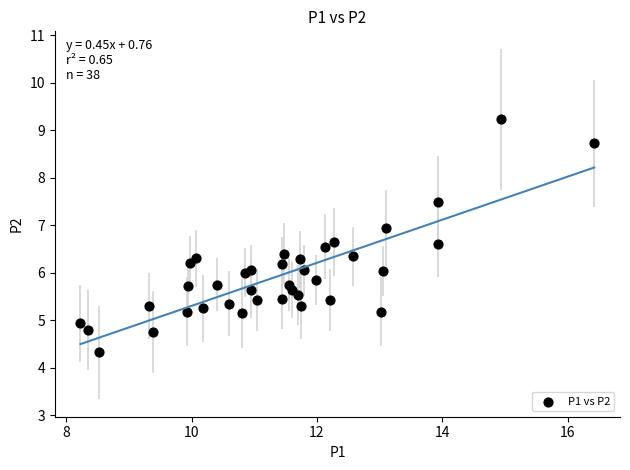

What is the range of X values (max minus min)?

8.2